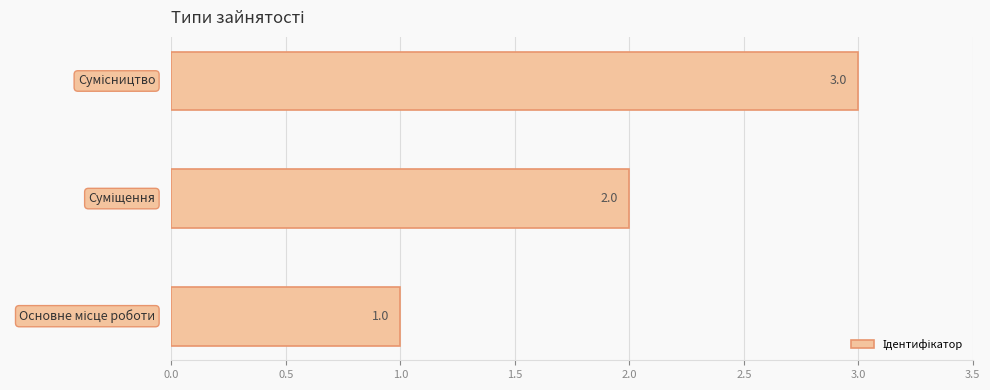

Count the values in the range 1 to 3.

3